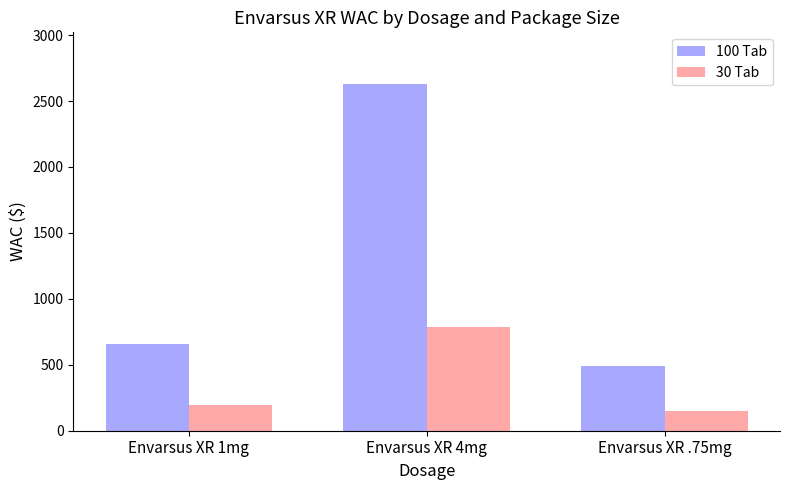

What is the lowest value of the 100 Tab series?

492.5